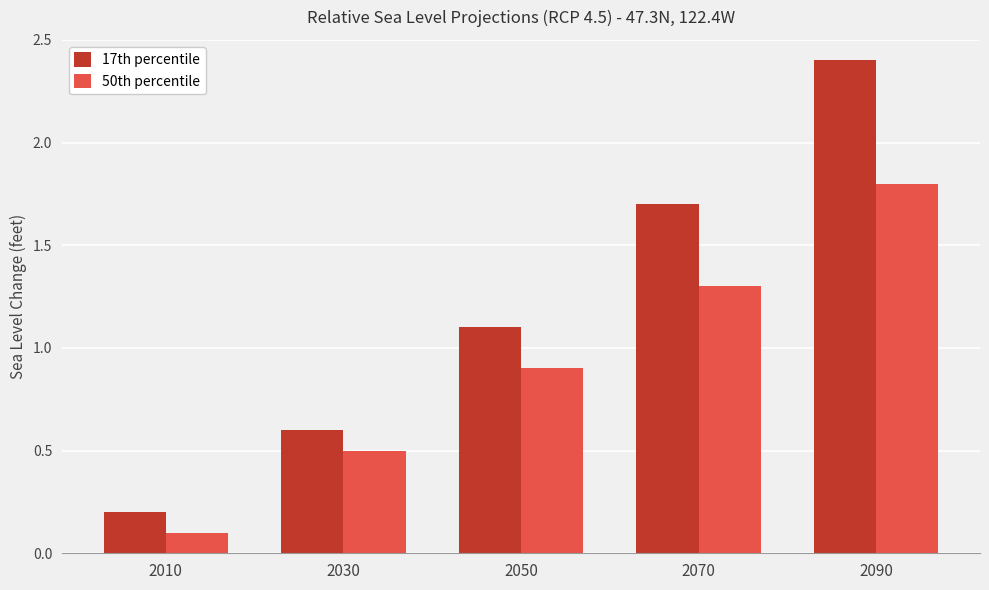

List the series in order of their overall mean, highest first.

17th percentile, 50th percentile